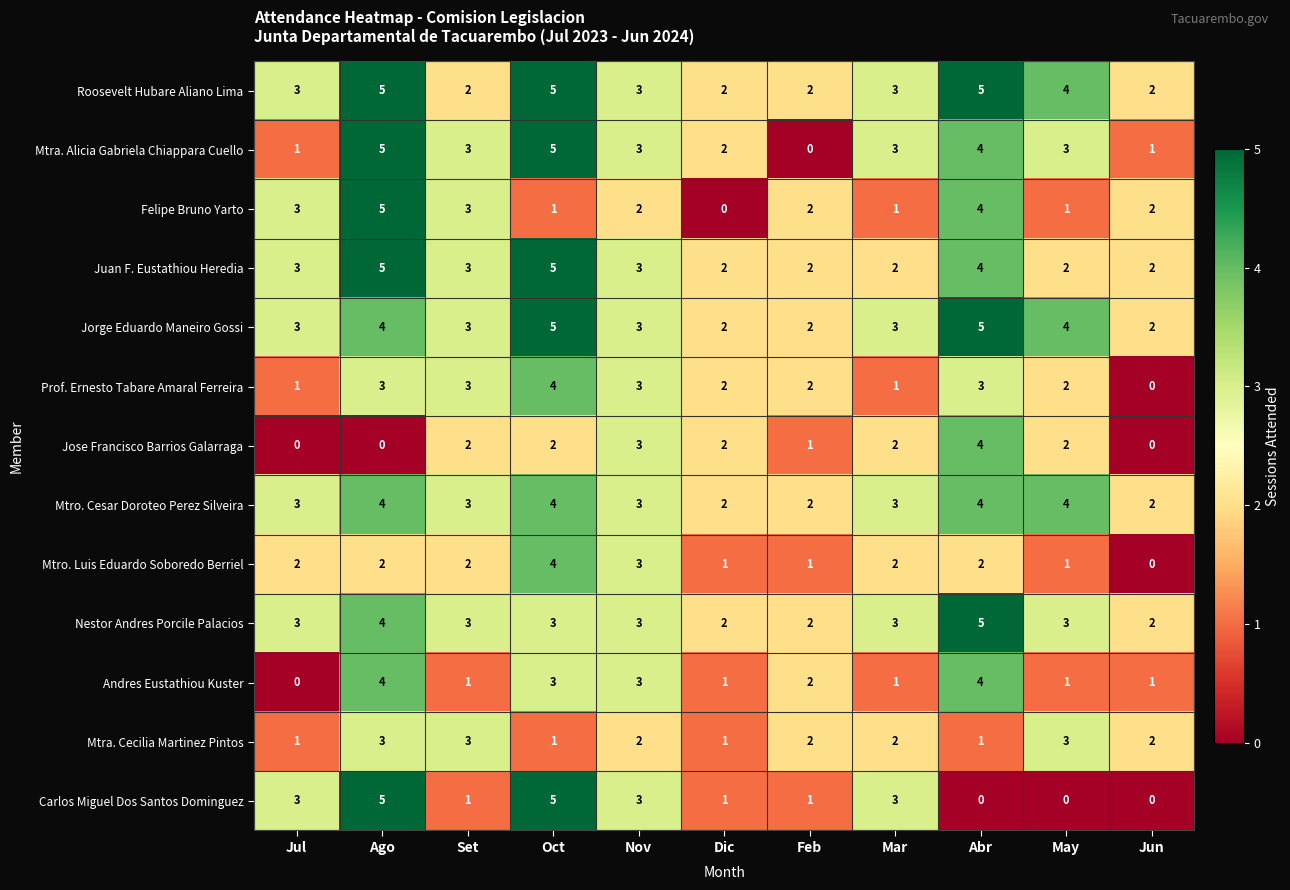

True or false: Andres Eustathiou Kuster has a value of -2 at Jul.

False